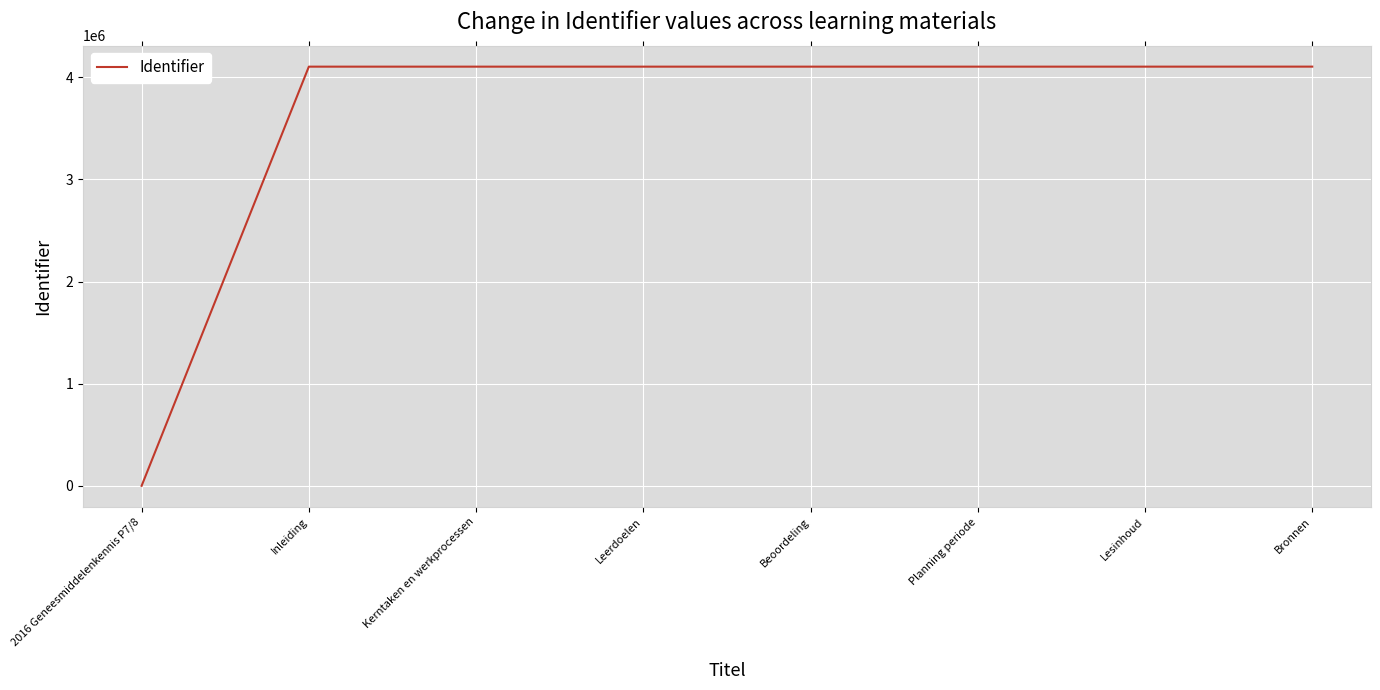

What is the sum of all values?

28723652